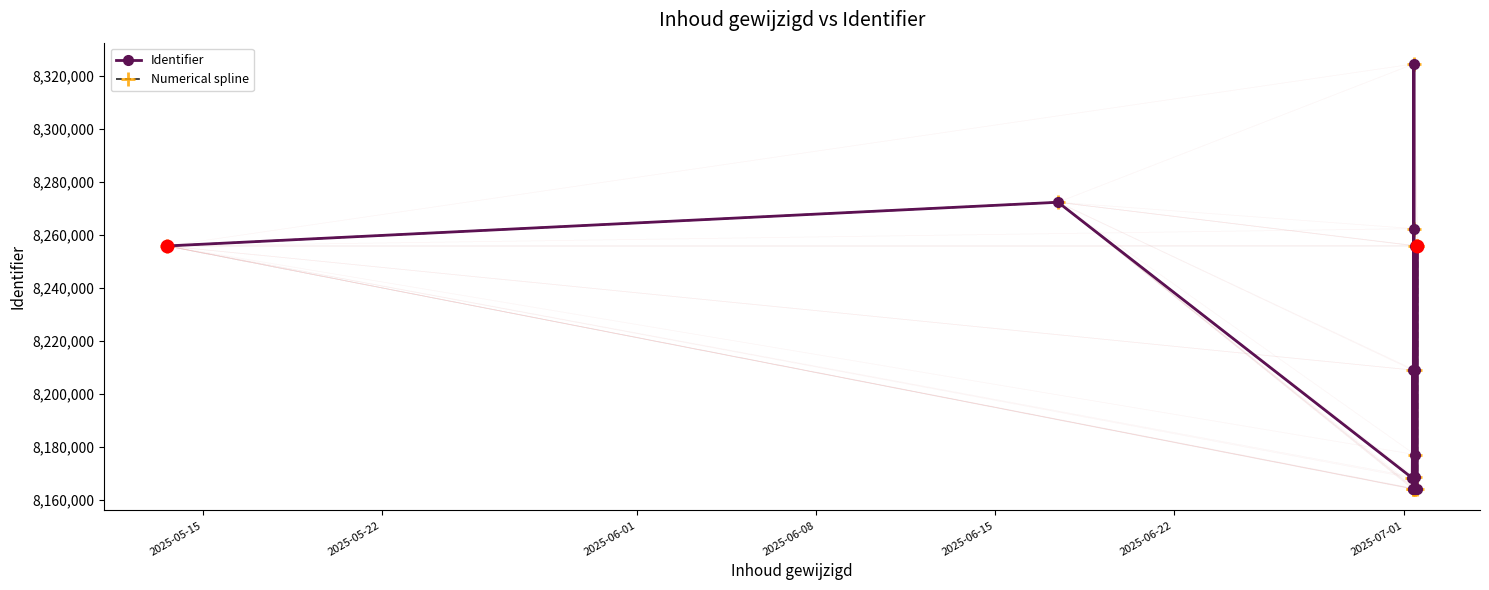

How many values in the Identifier series are below 8208875?

9